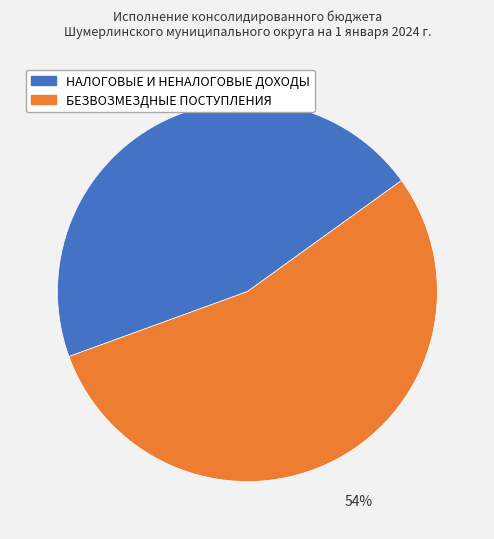

Which slice represents more than half of the pie?

БЕЗВОЗМЕЗДНЫЕ ПОСТУПЛЕНИЯ